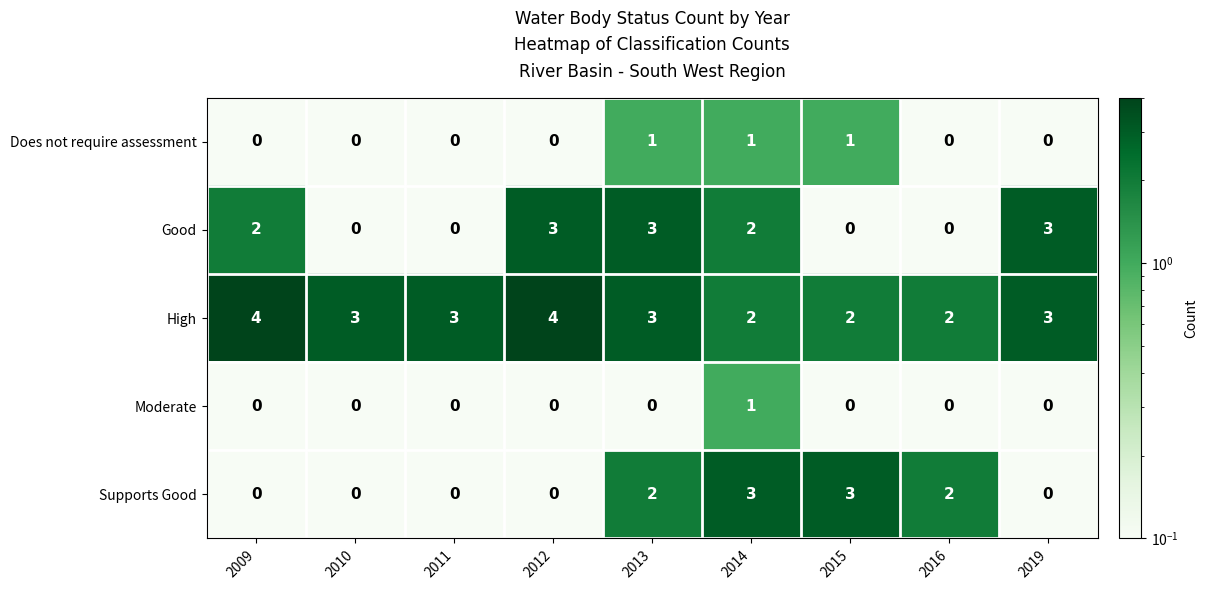

What is the sum of the Good values at 2012 and 2013?

6